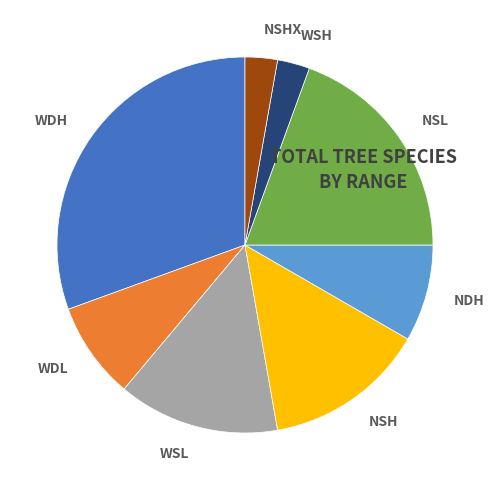

Which category has the biggest portion of the pie?

WDH